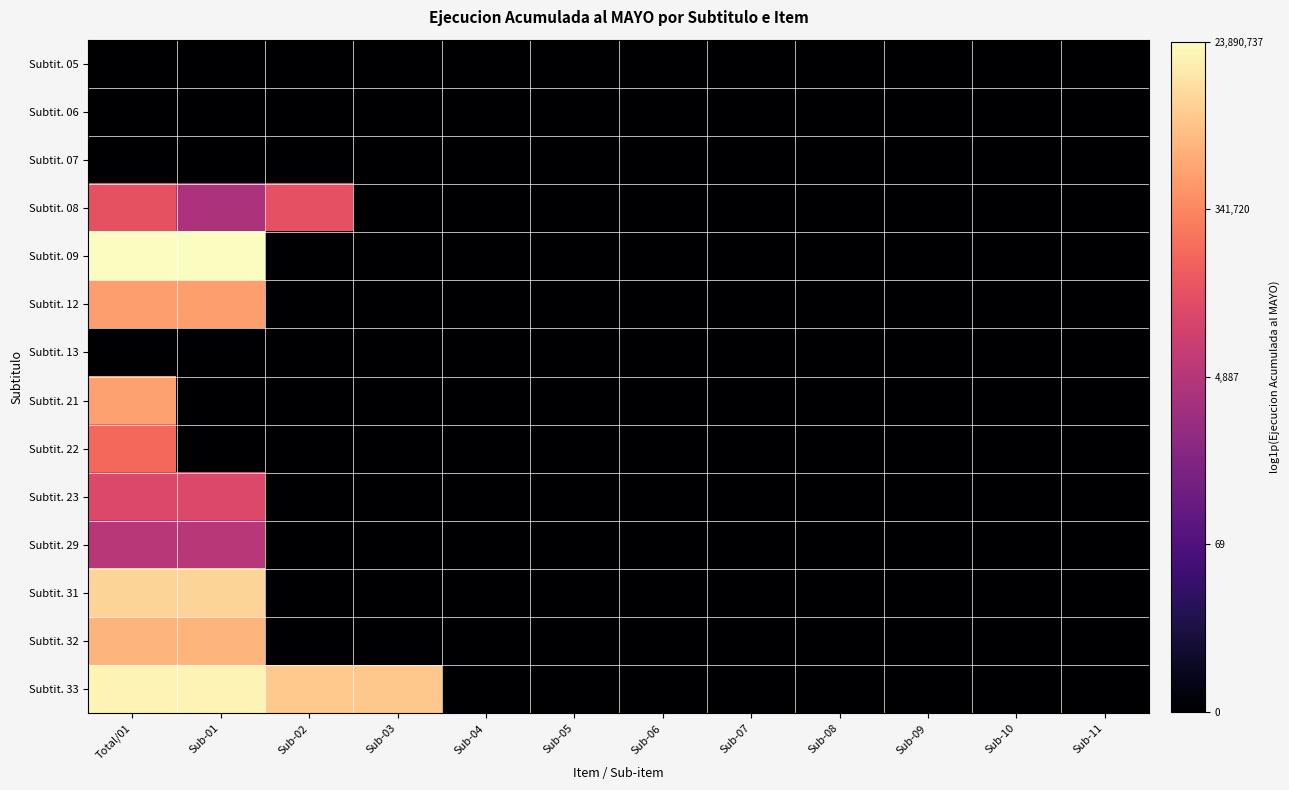

Between Sub-10 and Sub-08, which is larger?

Sub-10